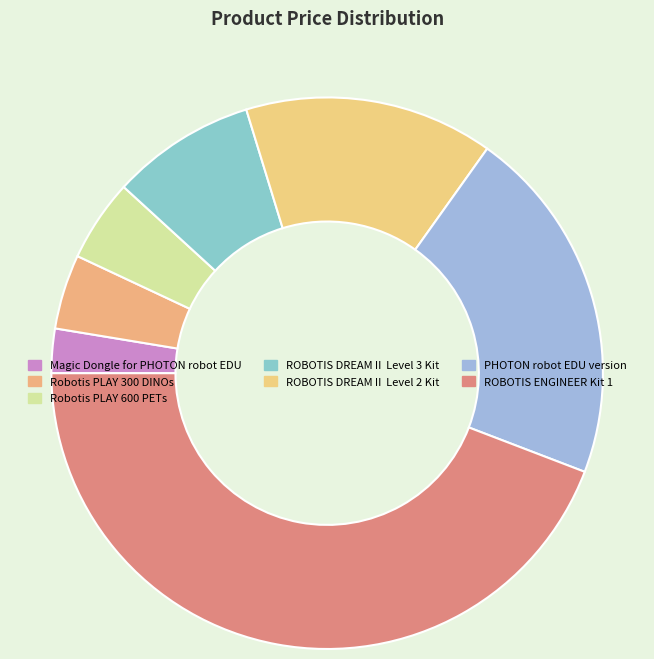

True or false: PHOTON robot EDU version accounts for 35% of the total.

False